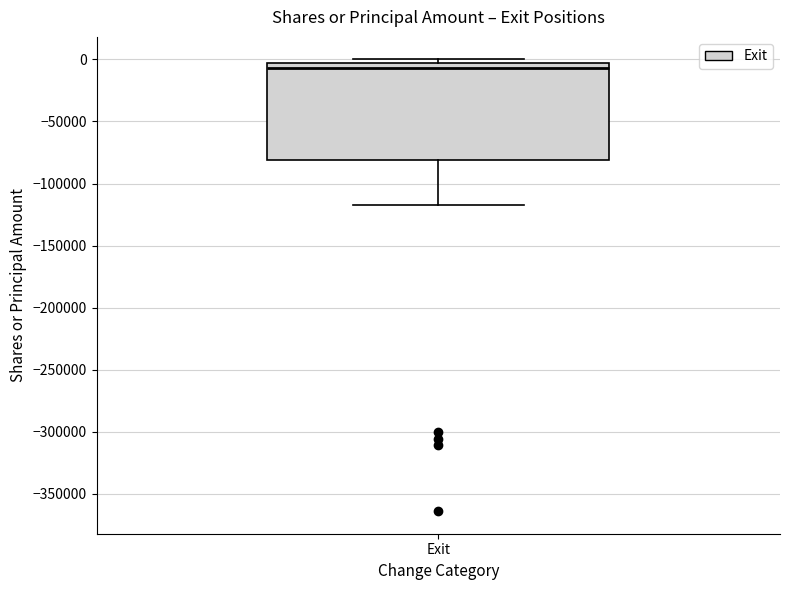

Read this box plot against the y-axis: the position of the median line, the range covered by the box, and the ends of both whiskers. The values are not printed on the chart, so give them approximately, as read against the axis.

median -5000 (just below the box's upper edge), box -80000 to -5000, whiskers -115000 to 0